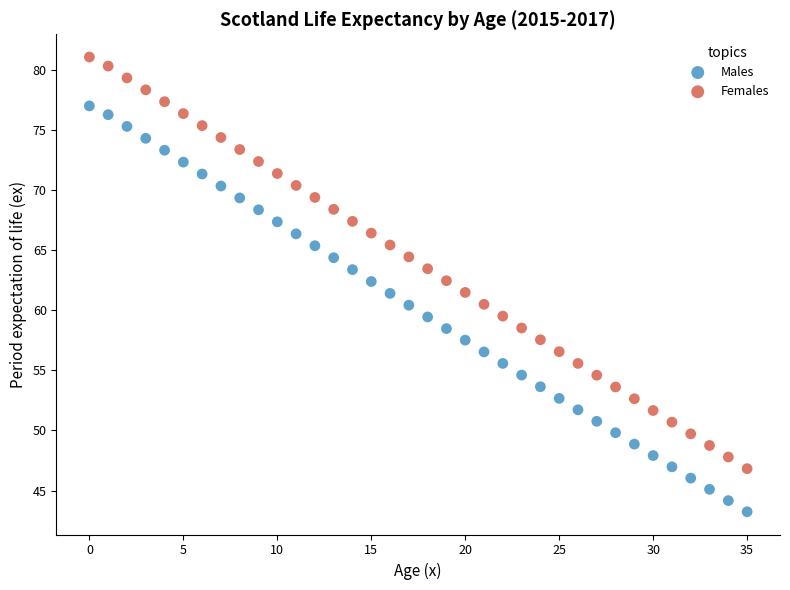

Which series contains the lowest Y value?

Males